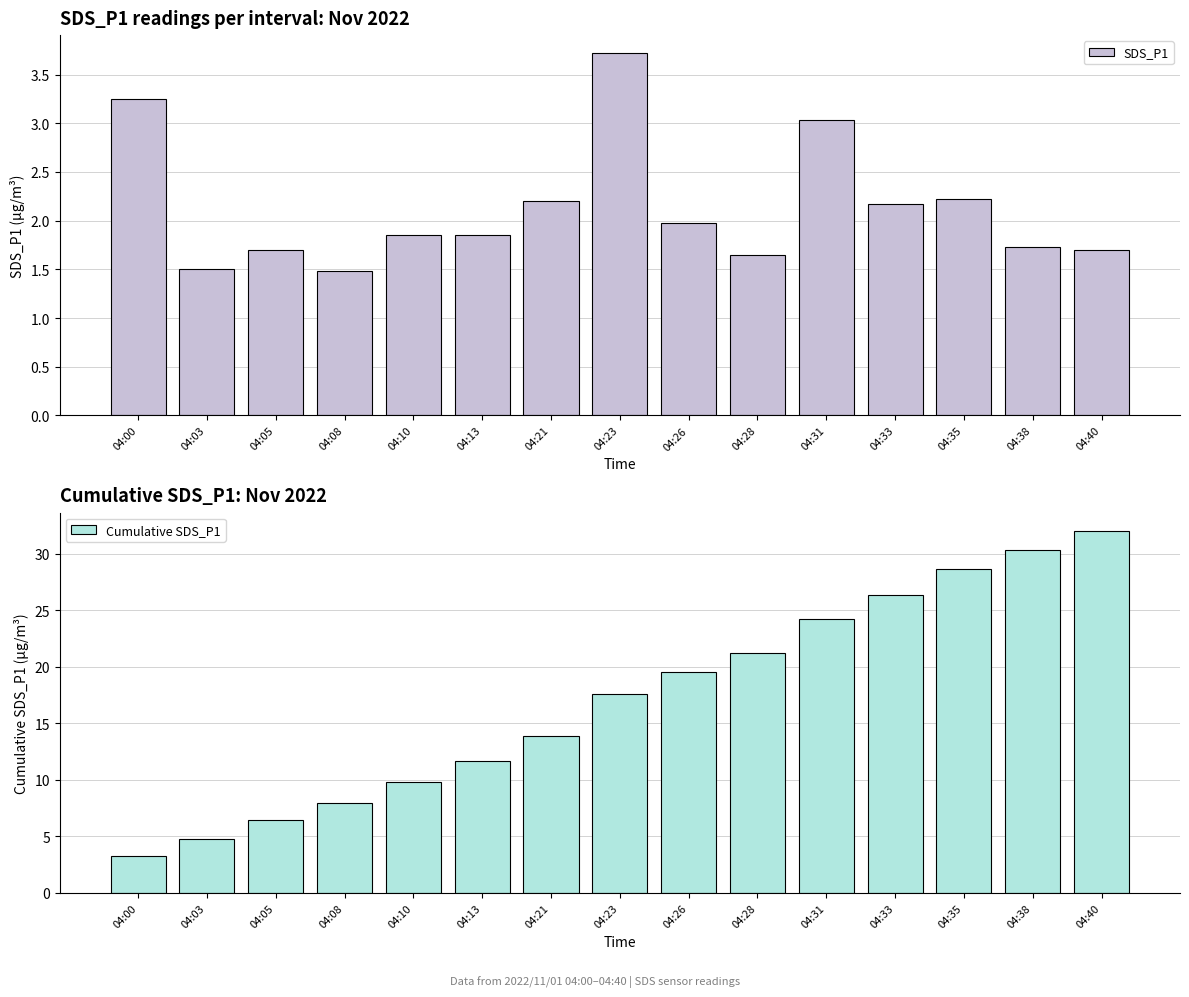

What is the value of the SDS_P1 bar at the 3rd from the left?

1.7